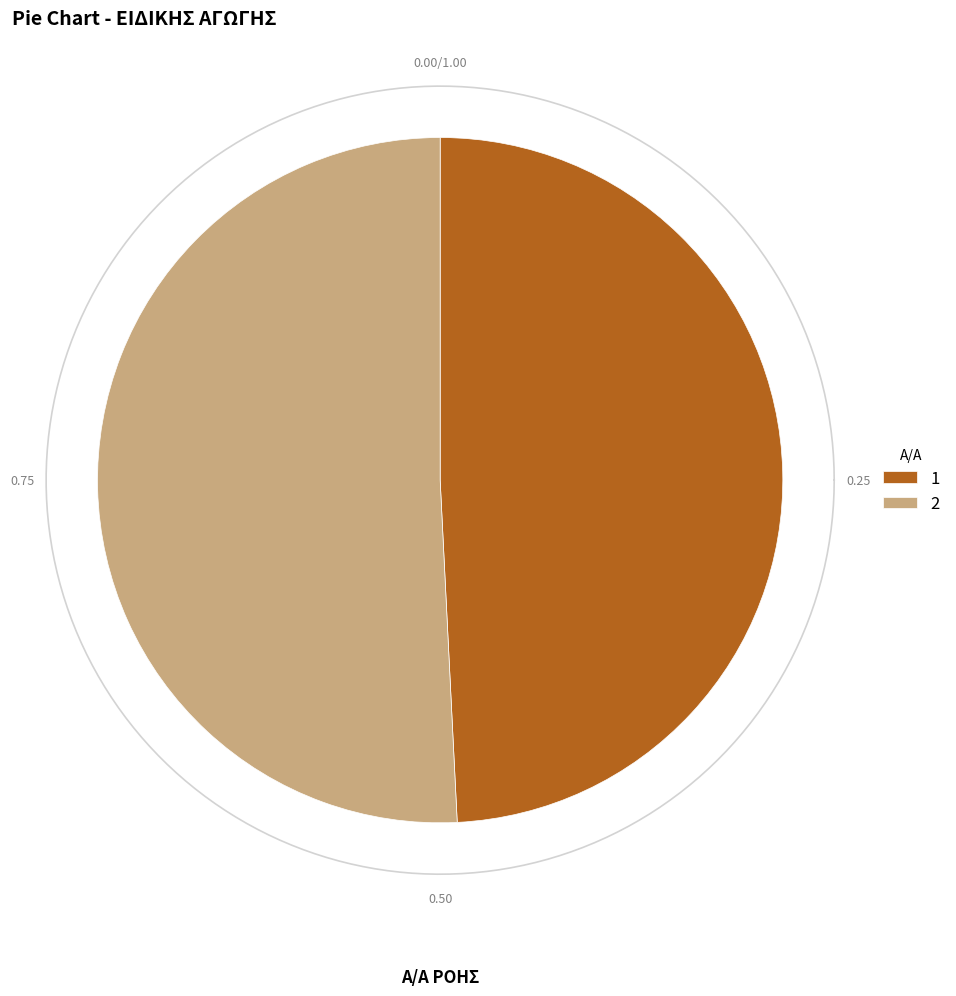

Count the number of slices in the pie.

2